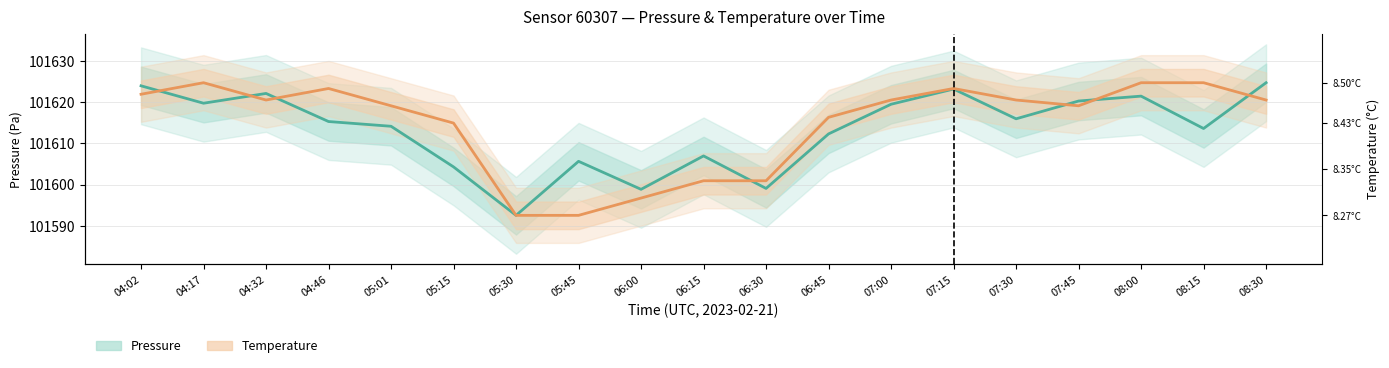

What position from the left is 07:15?

14